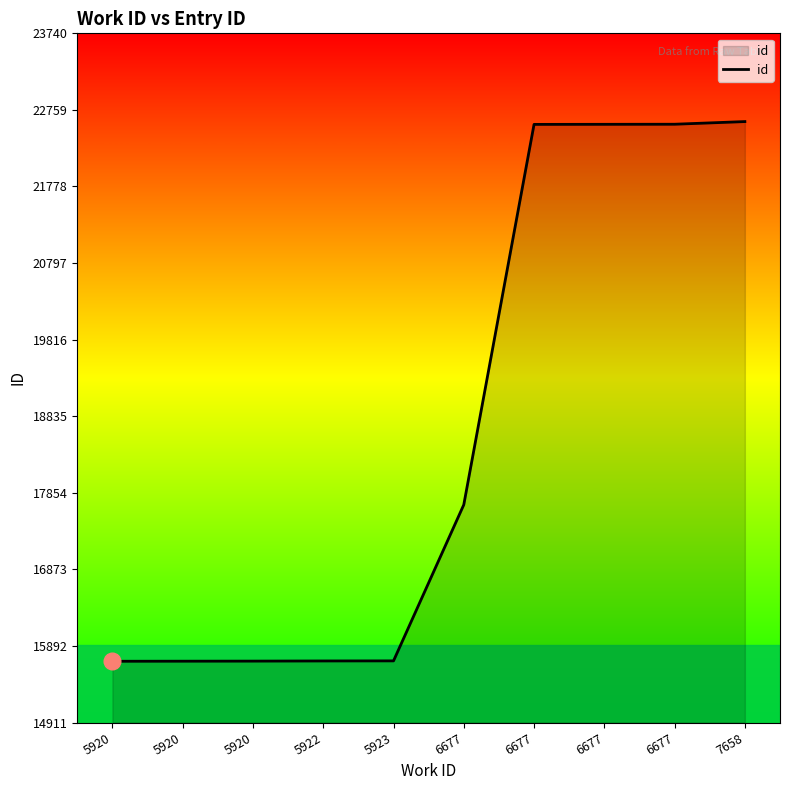

List the labels in order of value, largest first.

7658, 6677, 6677, 6677, 6677, 5923, 5922, 5920, 5920, 5920